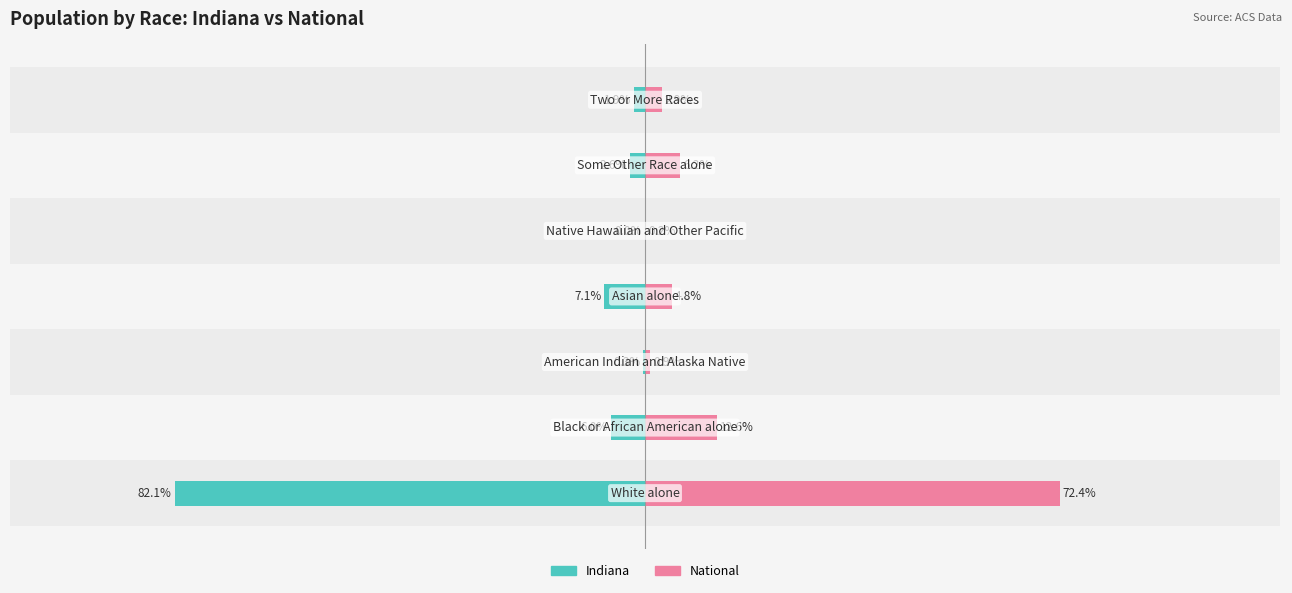

The value of Indiana at 6 is -1.9. True or false?

True